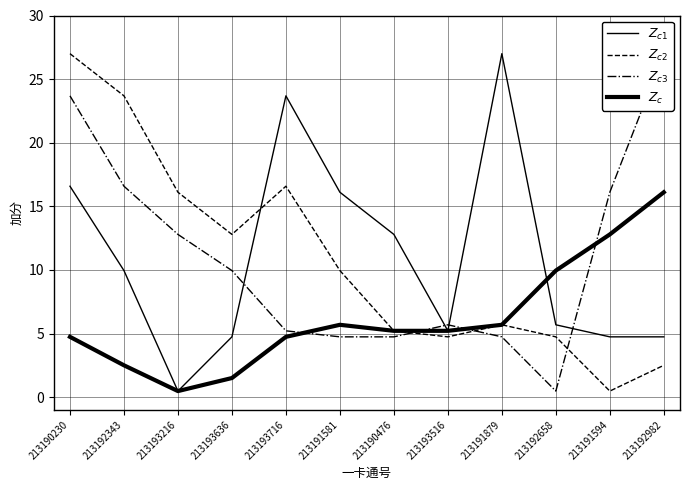

What is the maximum value for $Z_{c1}$?

27.0